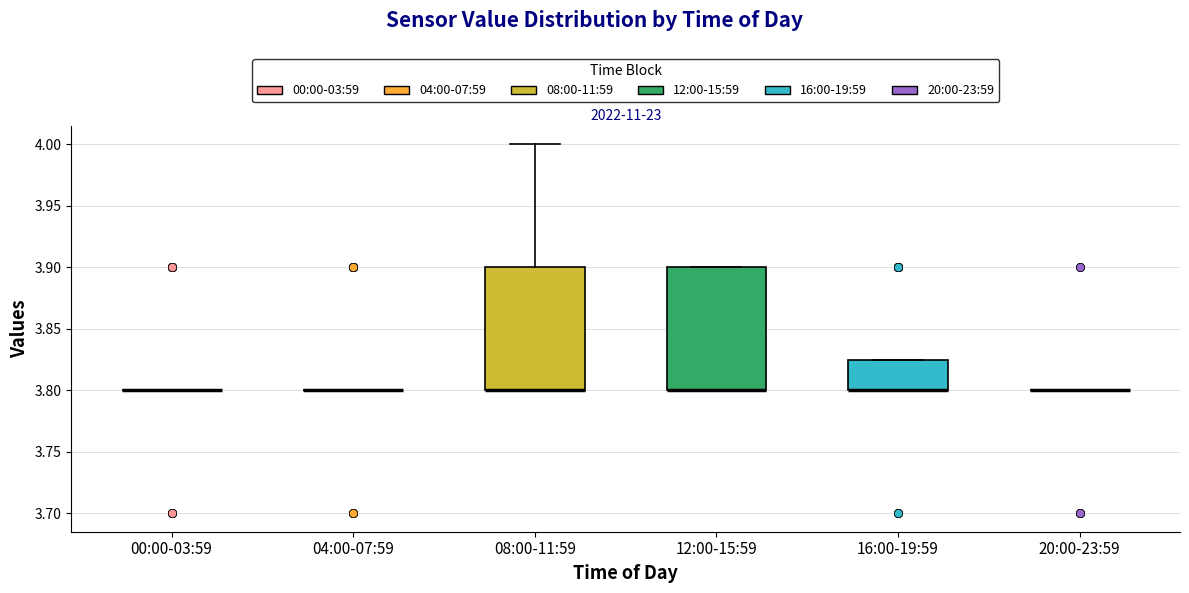

Reading left to right, transcribe this box plot: for each box, give where its median line is, the range the box spans, and where its two whiskers end, as read against the y-axis. The values are not printed on the chart, so give them approximately, as read against the axis.

00:00-03:59: box collapsed to a line at 3.800, whiskers 3.800 to 3.800
04:00-07:59: box collapsed to a line at 3.800, whiskers 3.800 to 3.800
08:00-11:59: median 3.800 (drawn on the box's lower edge), box 3.800 to 3.900, whiskers 3.800 to 4.000
12:00-15:59: median 3.800 (drawn on the box's lower edge), box 3.800 to 3.900, whiskers 3.800 to 3.900
16:00-19:59: median 3.800 (drawn on the box's lower edge), box 3.800 to 3.825, whiskers 3.800 to 3.825
20:00-23:59: box collapsed to a line at 3.800, whiskers 3.800 to 3.800